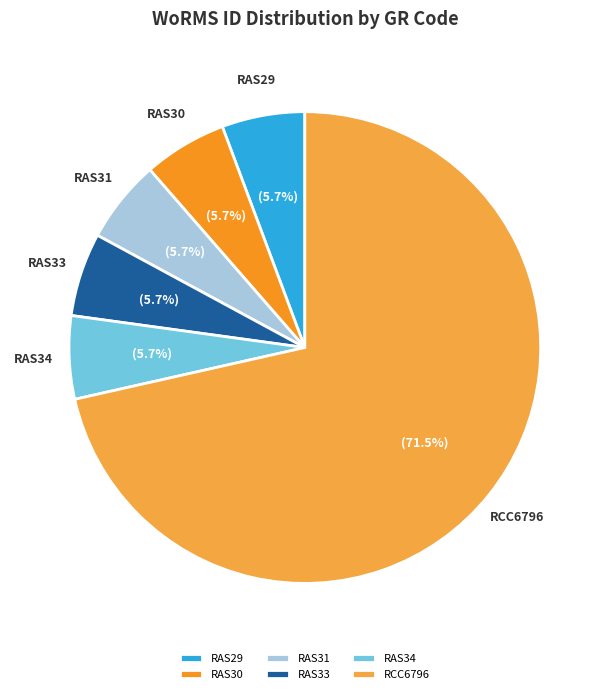

To the nearest percent, what percentage of the pie is RAS30?

6%